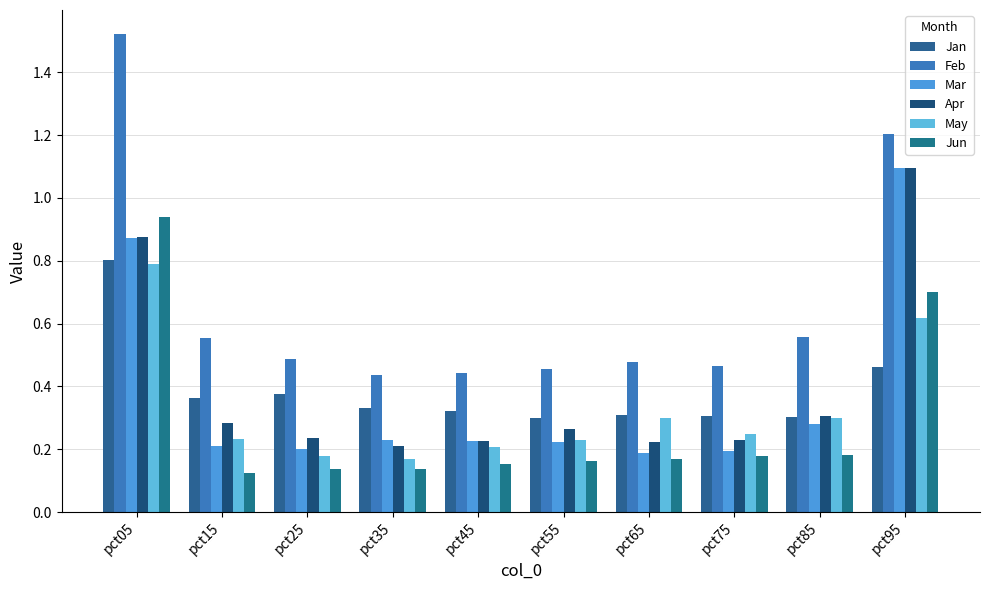

Which has a higher value, pct15 or pct55?

pct15